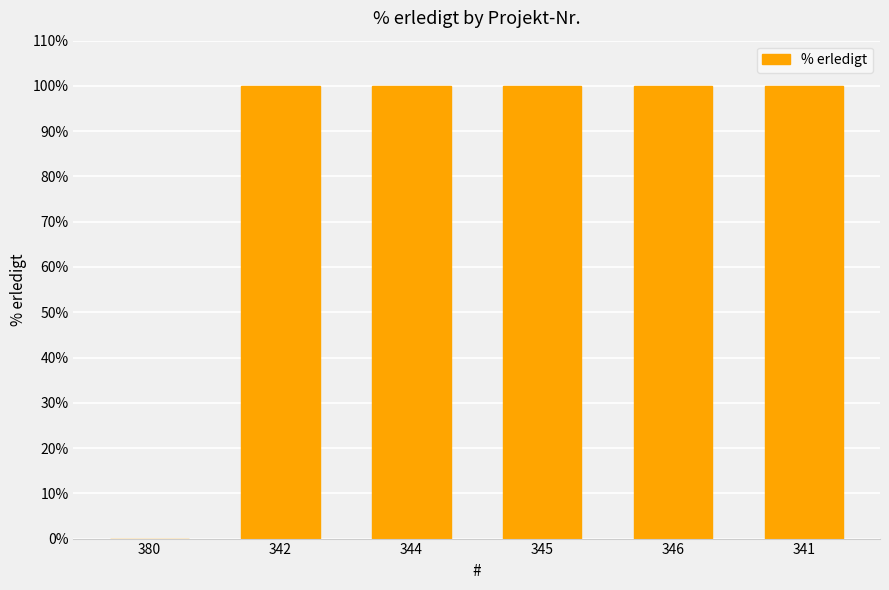

Count the number of categories in the chart.

6